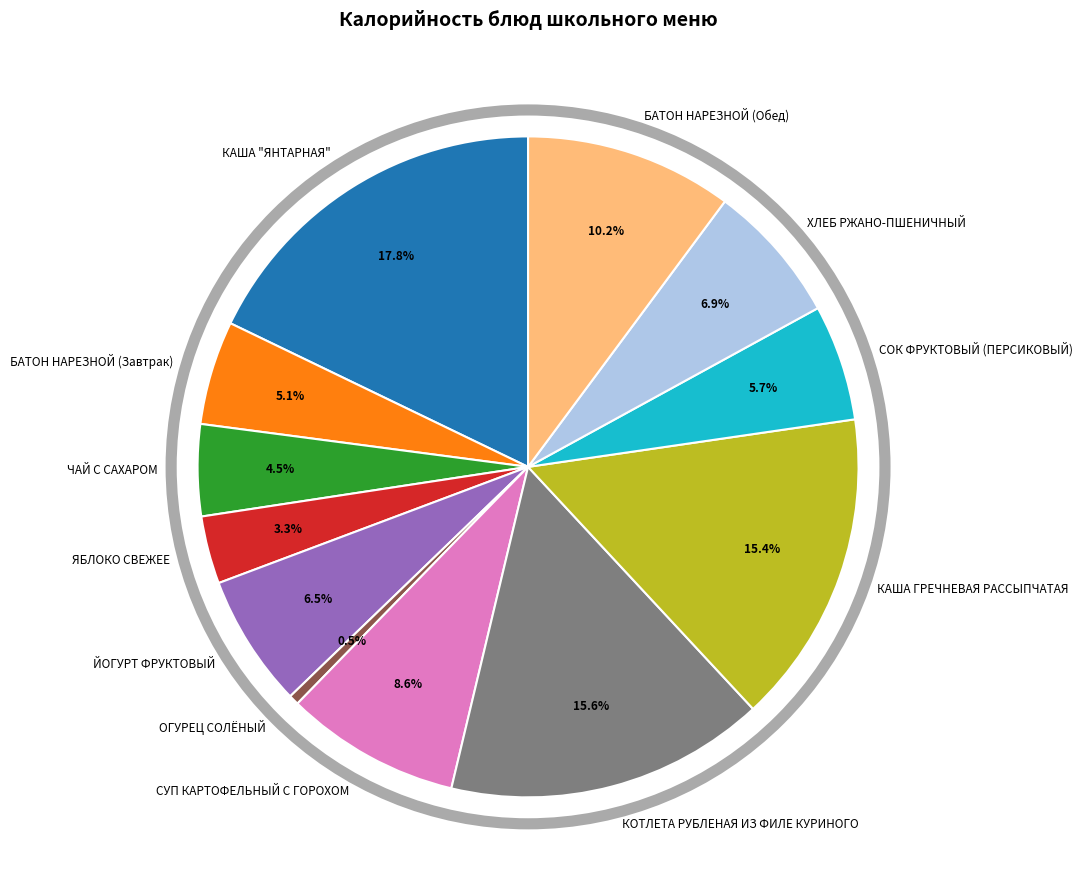

What is the ratio of the value at КАША ГРЕЧНЕВАЯ РАССЫПЧАТАЯ to the value at ОГУРЕЦ СОЛЁНЫЙ?

31.2